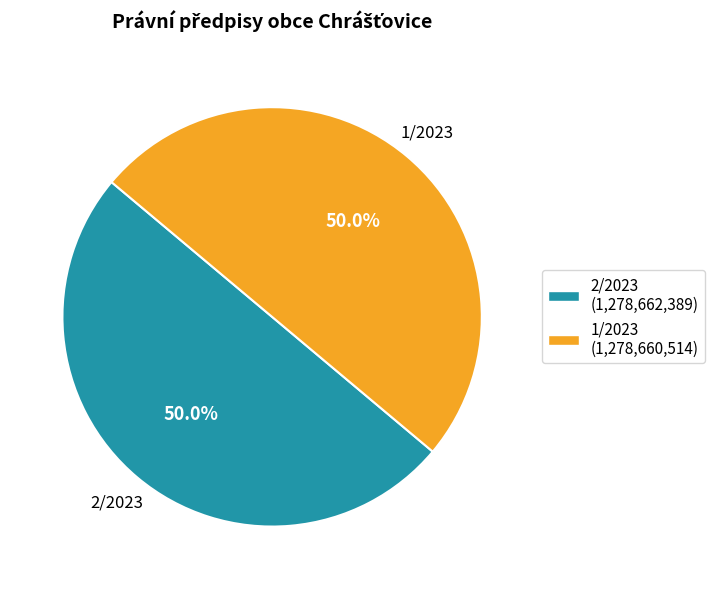

Count the number of slices in the pie.

2